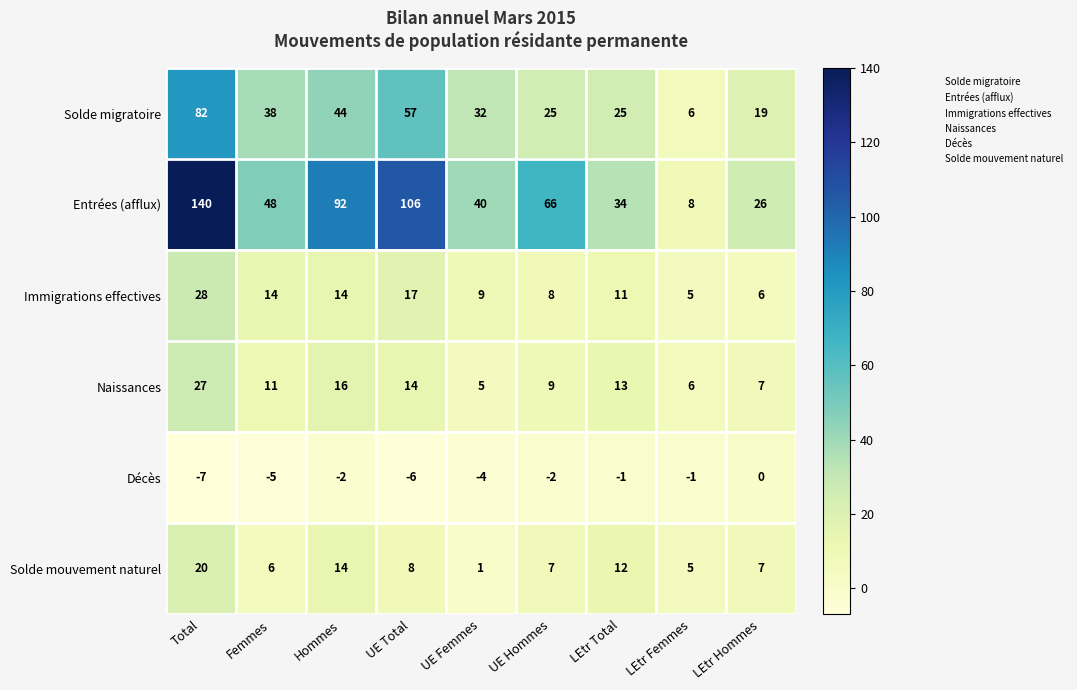

Where is Naissances nearest to the value 16?

Hommes